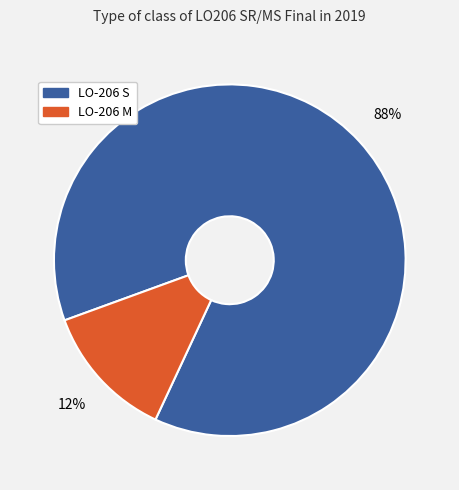

Combined, do LO-206 M and LO-206 S account for over 50%?

Yes